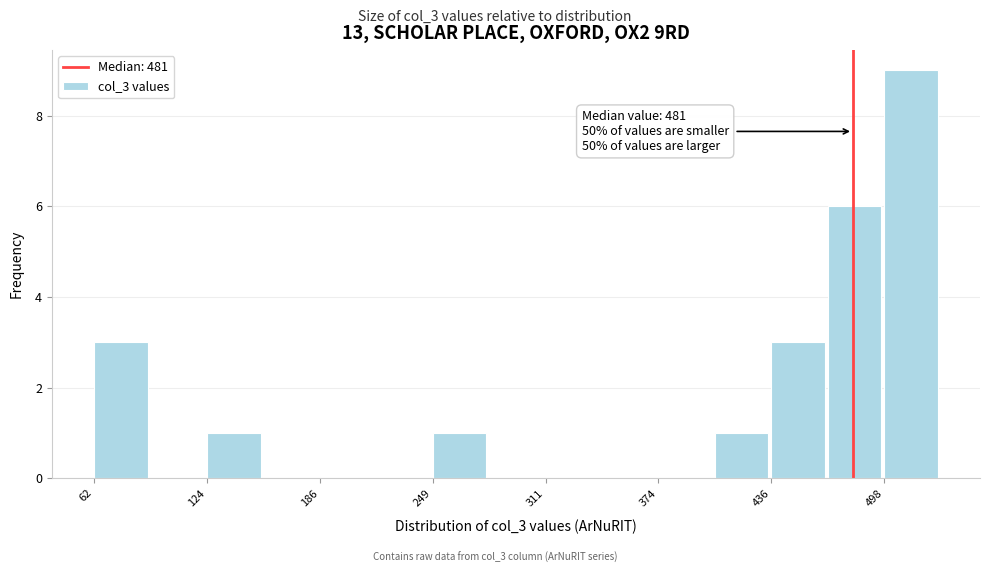

Around what value on the x-axis is the tallest bar? Give the approximate position of its centre, as read against the axis.

510